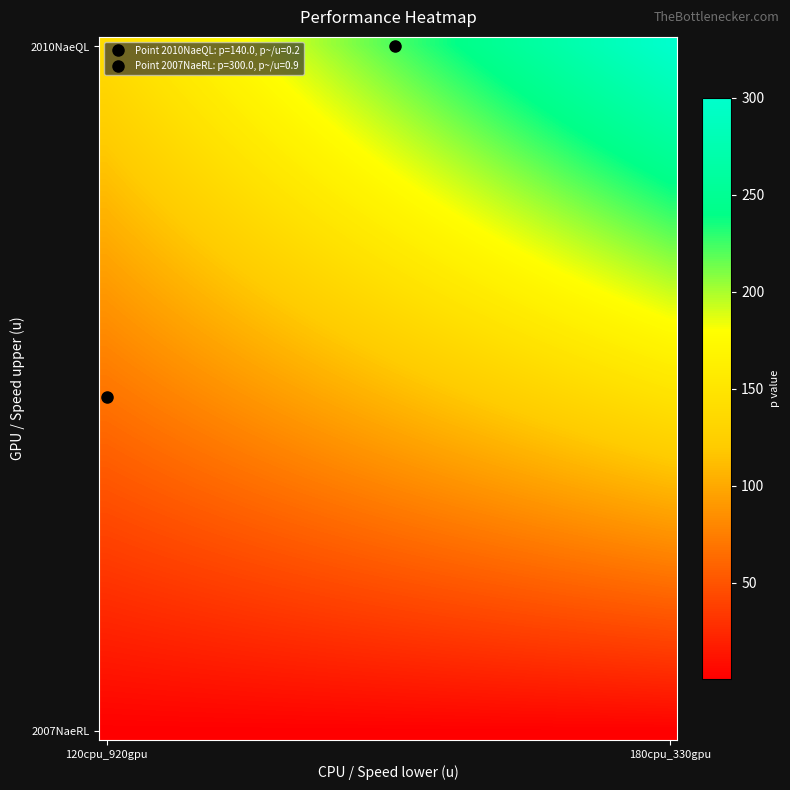

Which series has the largest total across all categories?

2010NaeQL